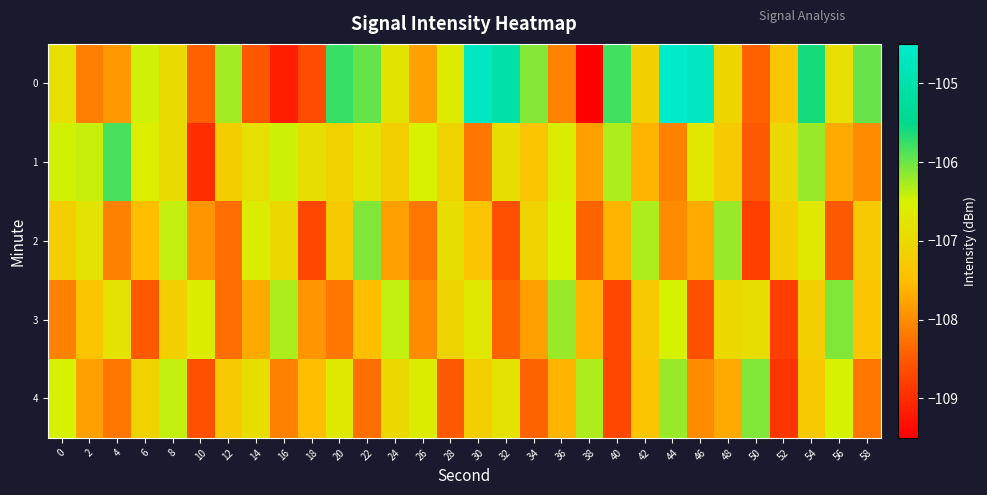

At 30, list the series in order from largest to smallest.

0, 3, 4, 2, 1